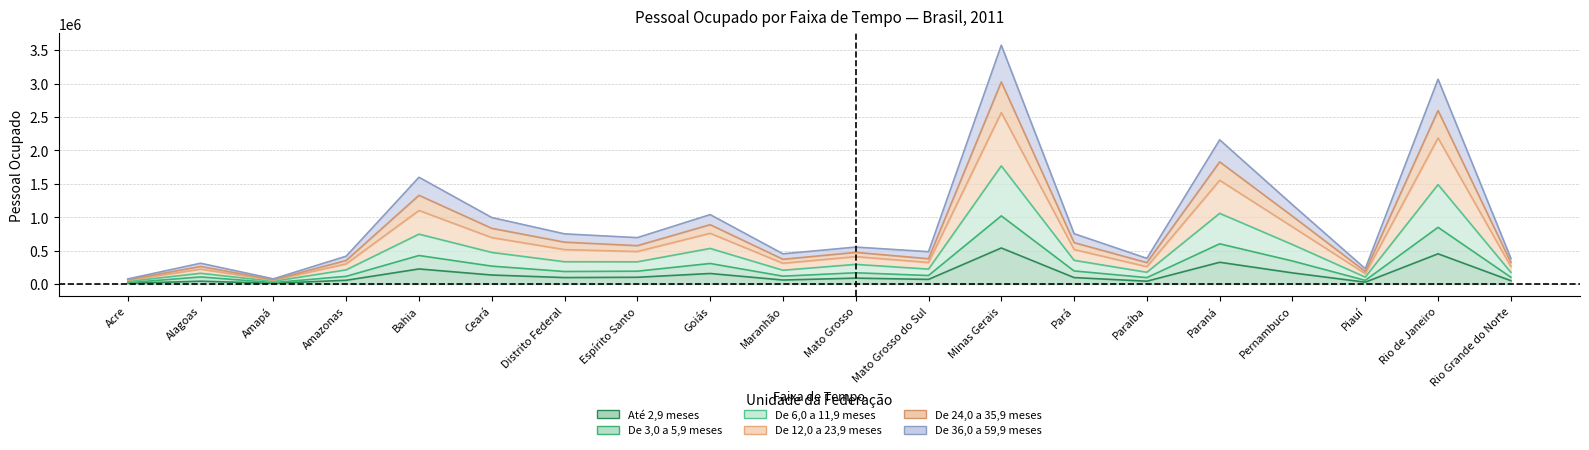

Which series changed the most between Pernambuco and Piauí?

De 12,0 a 23,9 meses